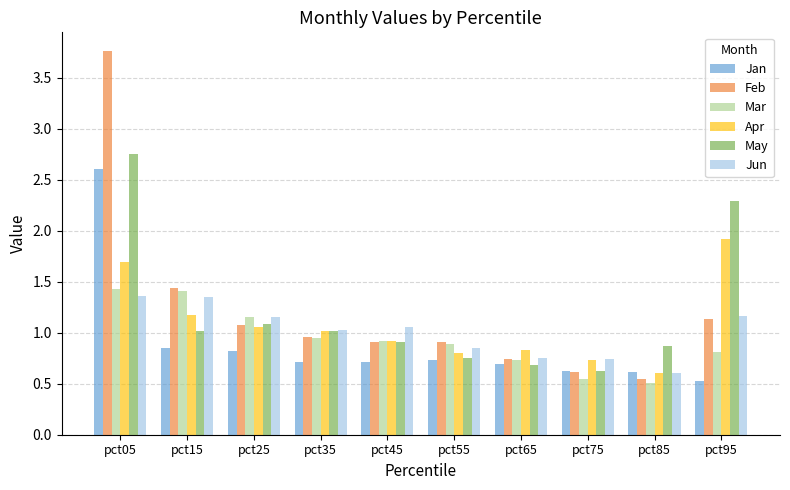

What is the difference between the maximum and minimum values in the May series?

2.1